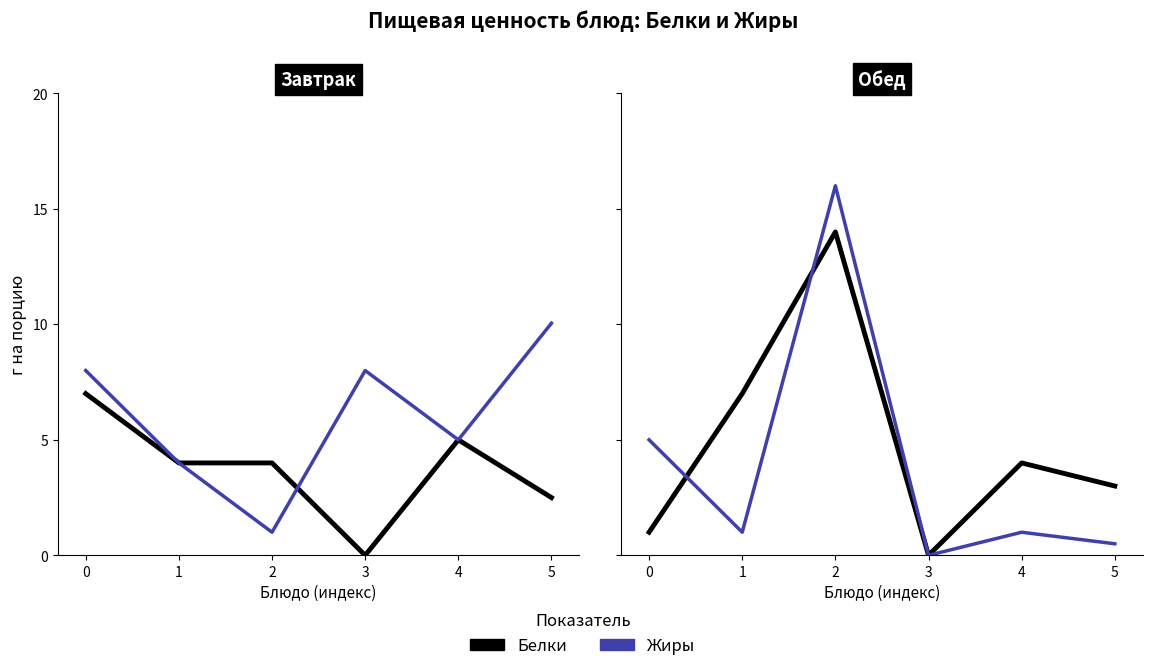

What are all the series names shown in the legend?

Белки, Жиры